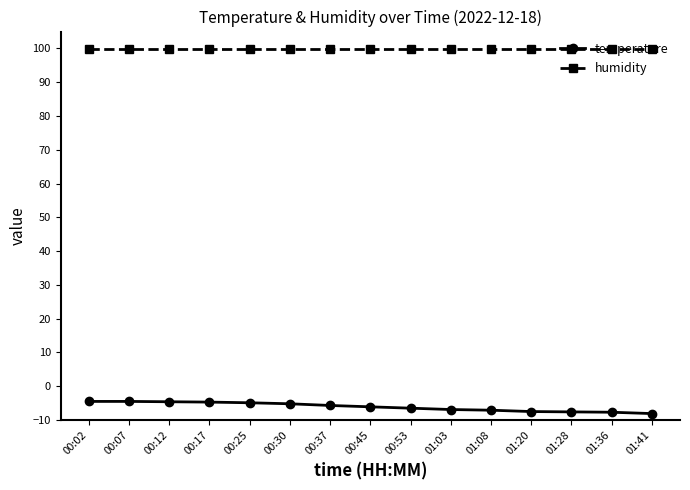

What is the maximum value for humidity?

99.9